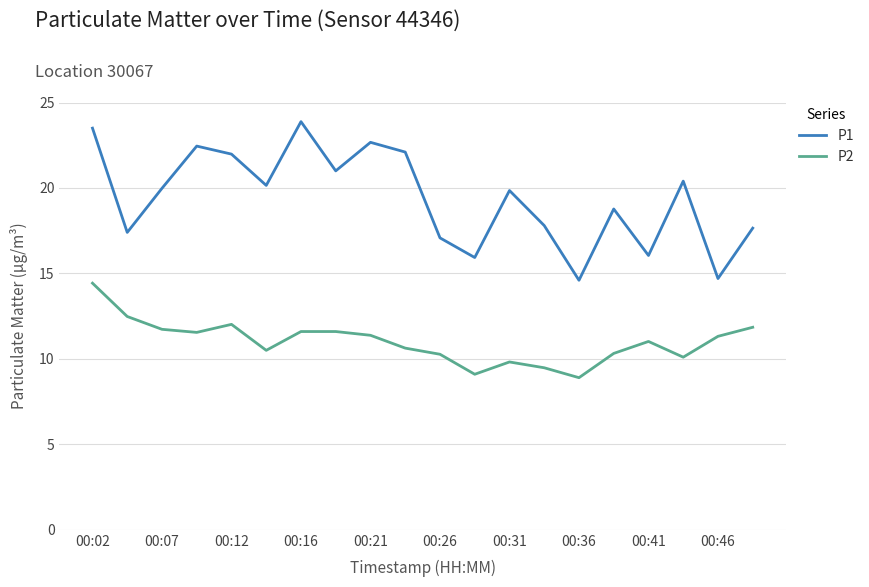

Which series has the largest total across all categories?

P1